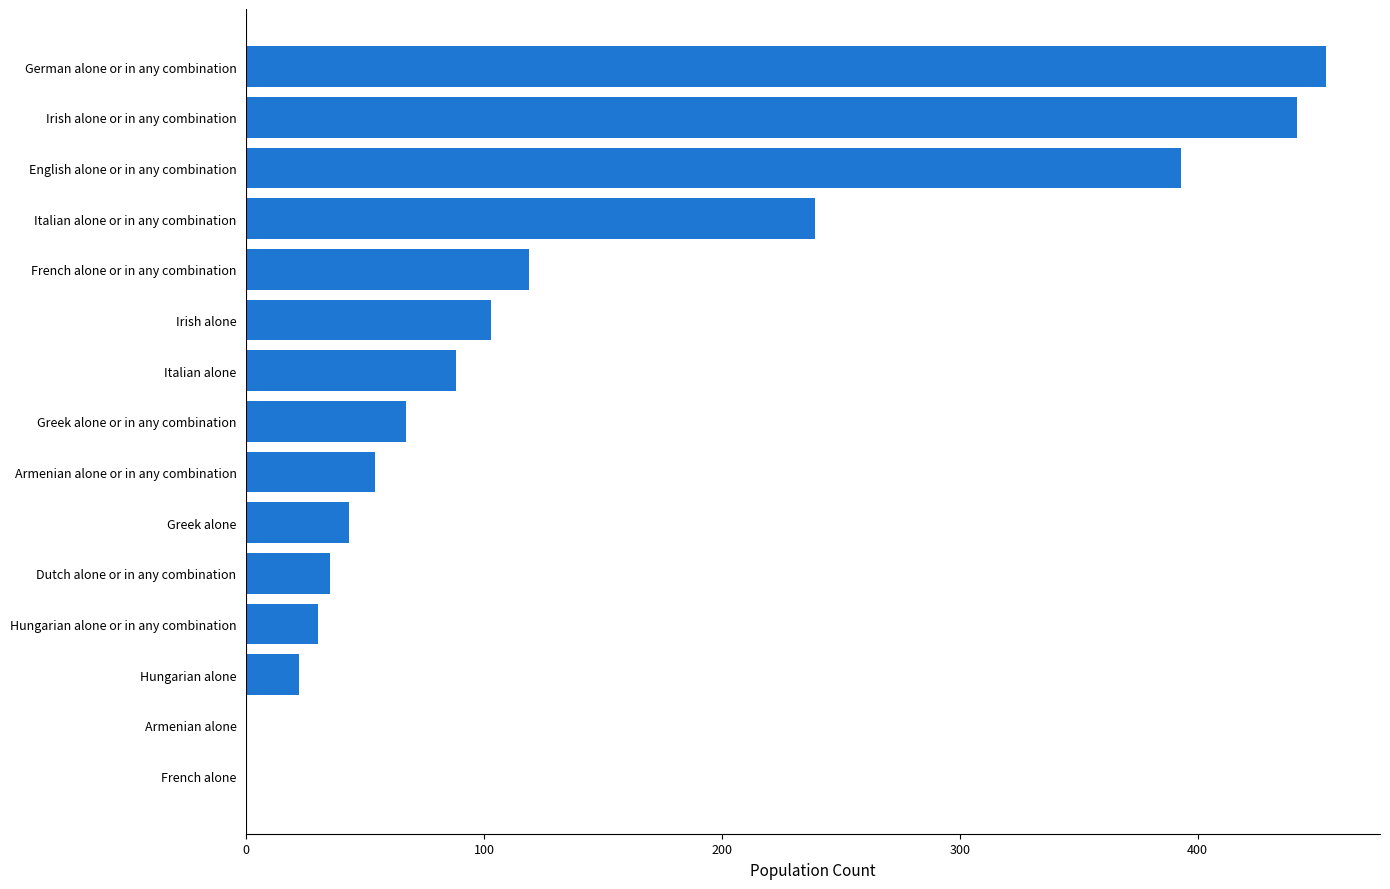

At which category does the chart reach its peak across all series?

German alone or in any combination